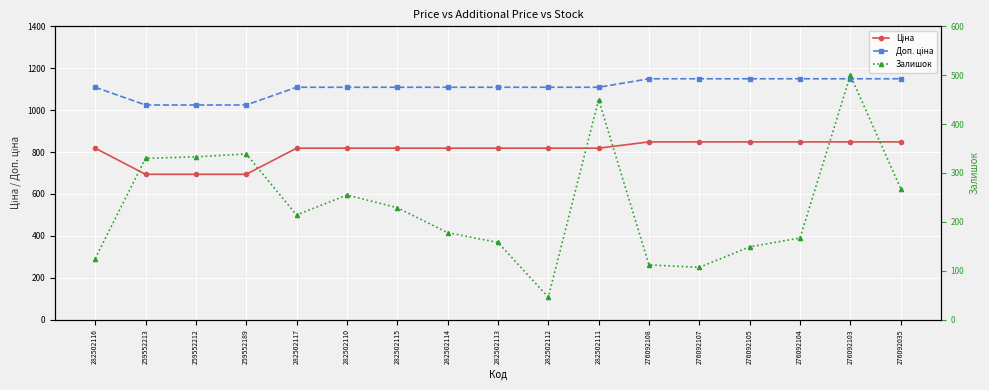

Is it true that Доп. ціна equals 441.2 at 282502111?

False